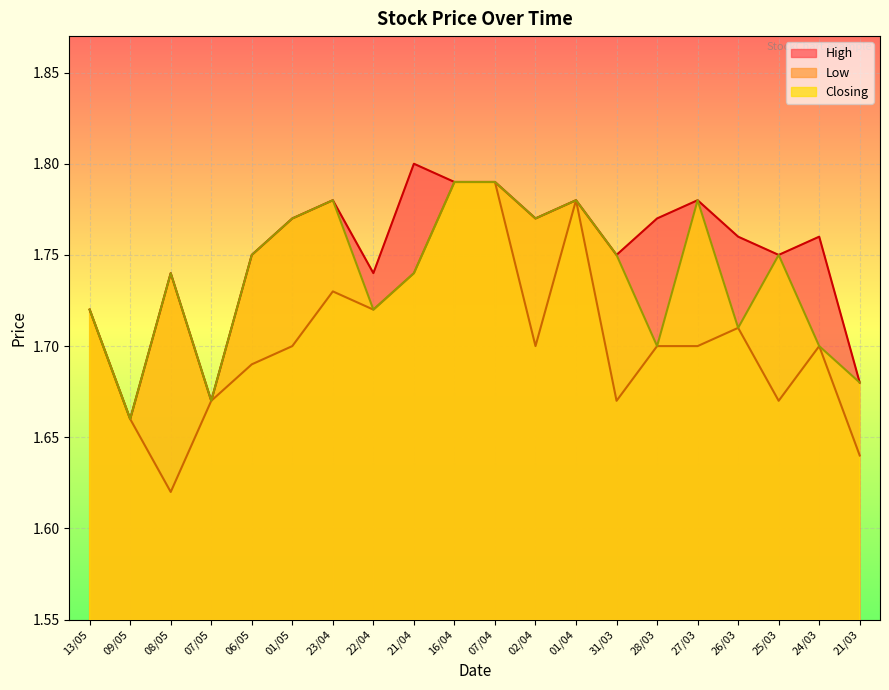

How many Closing values are between 1 and 2?

20